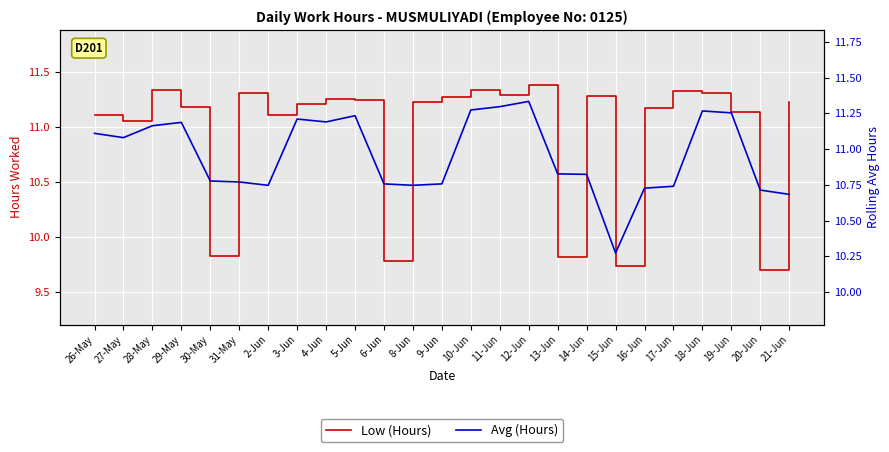

How many intersections are there between Low (Hours) and Avg (Hours)?

13